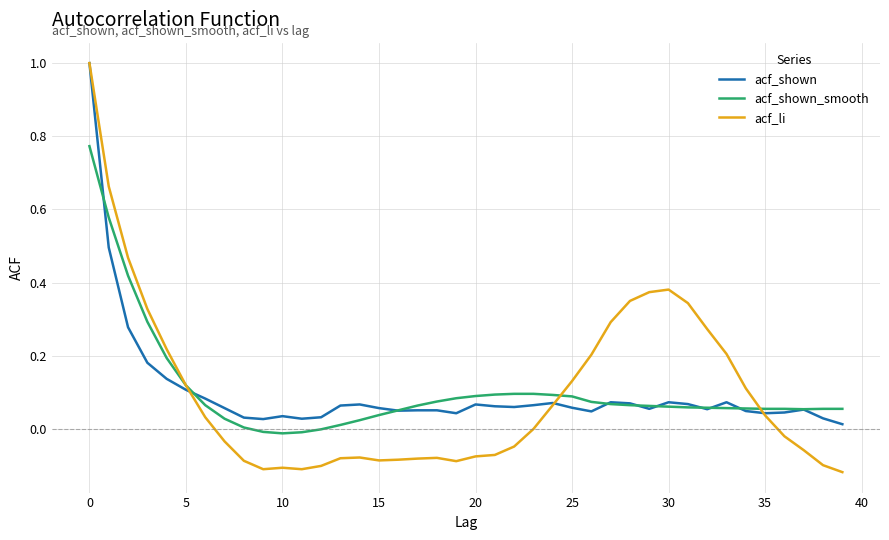

Which series has the widest spread of values?

acf_li